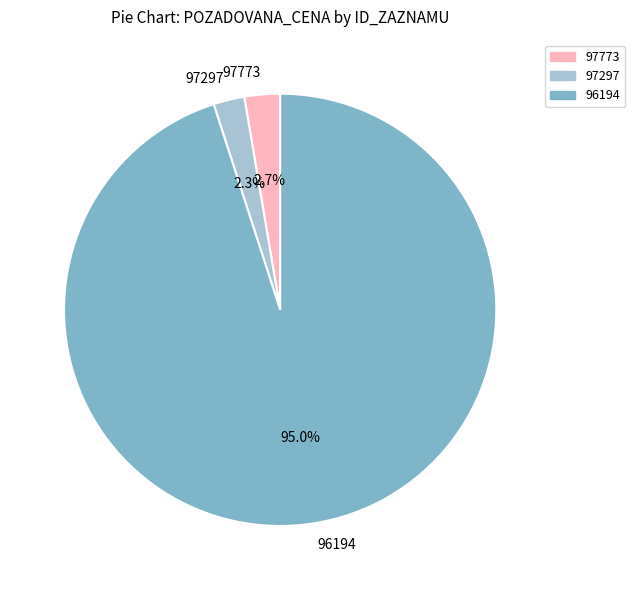

To the nearest percent, what portion does 97297 represent?

2%